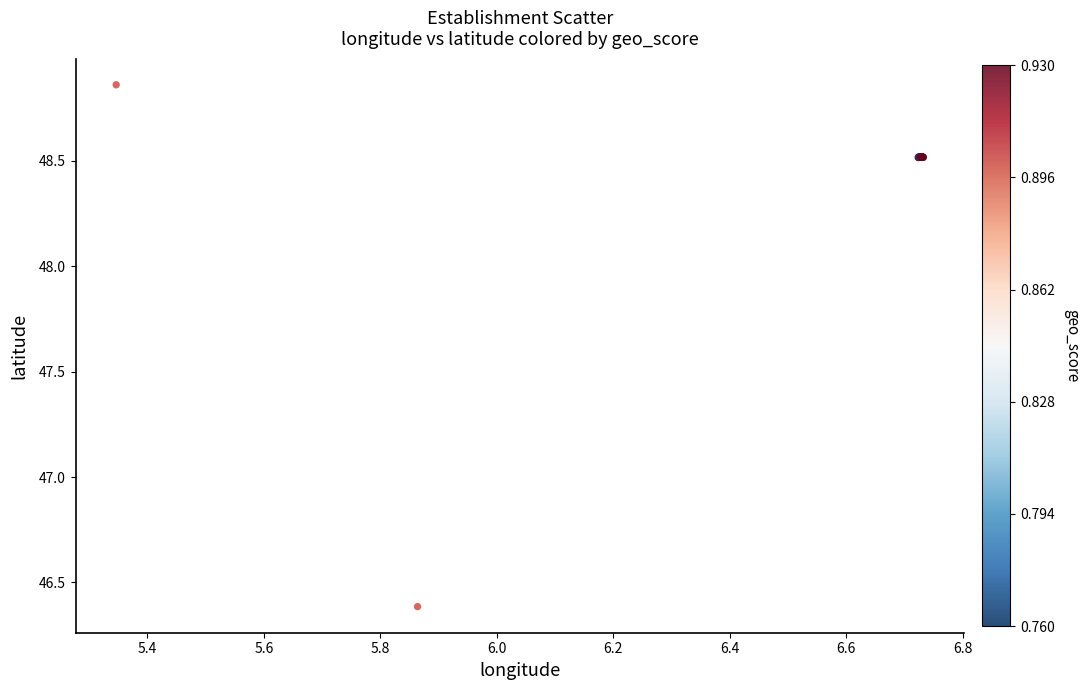

What Y value in the scatter plot is closest to 47?

46.4